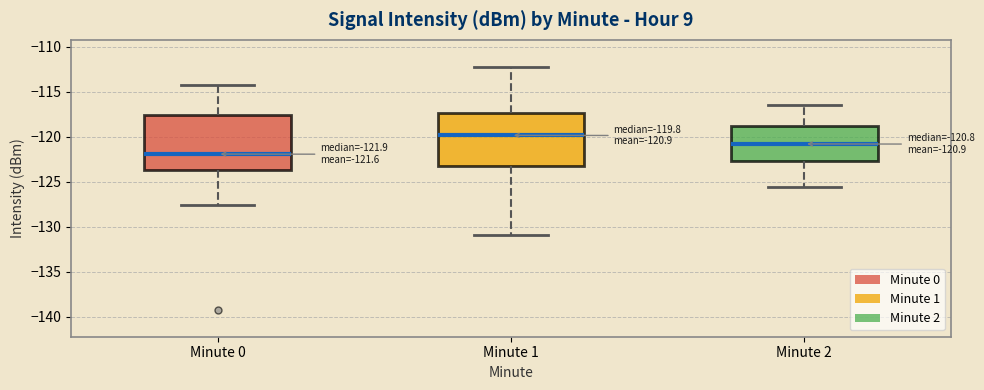

Which box's median line is the highest?

Minute 1